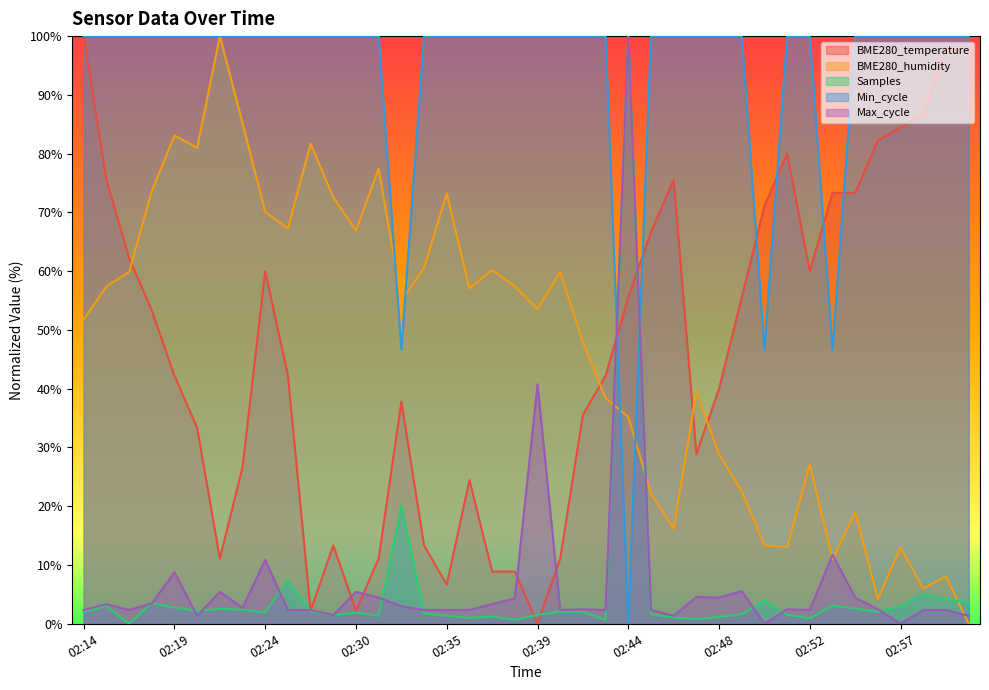

How many times do Samples and BME280_temperature cross each other?

4